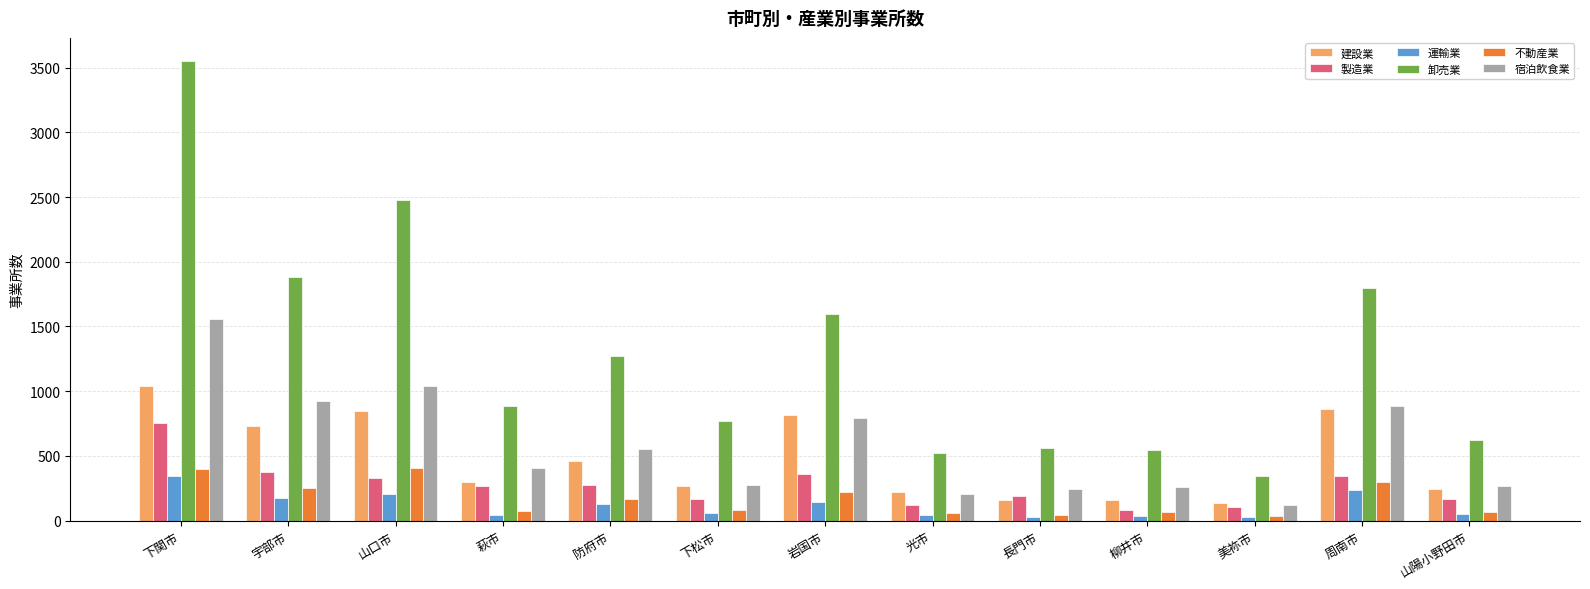

At which label does 宿泊飲食業 reach its peak?

下関市